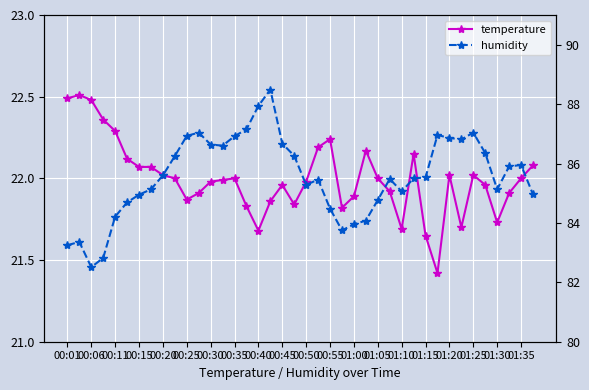

What are all the series names shown in the legend?

temperature, humidity